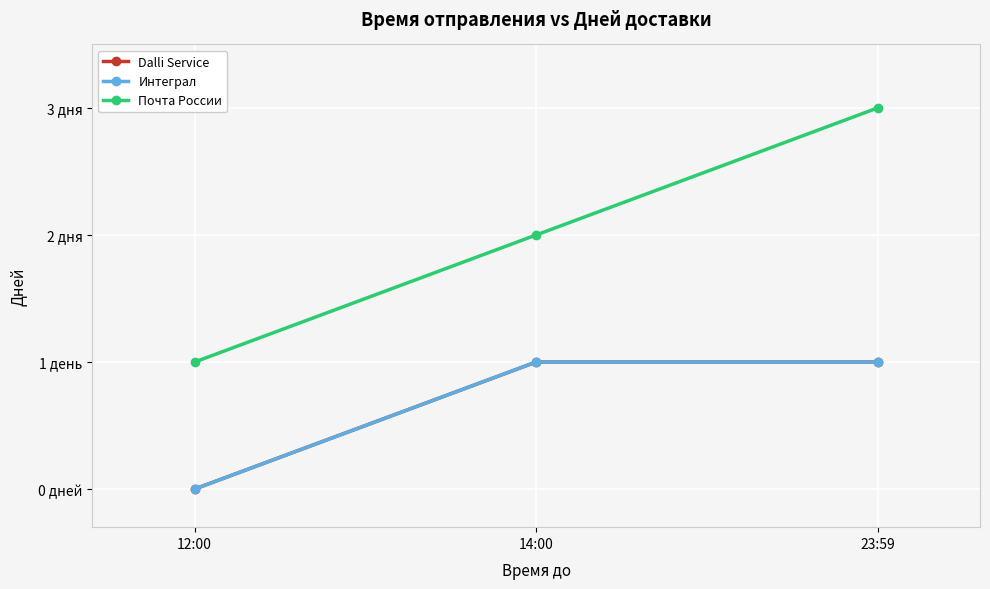

List the labels in order of Почта России value, smallest first.

12:00, 14:00, 23:59